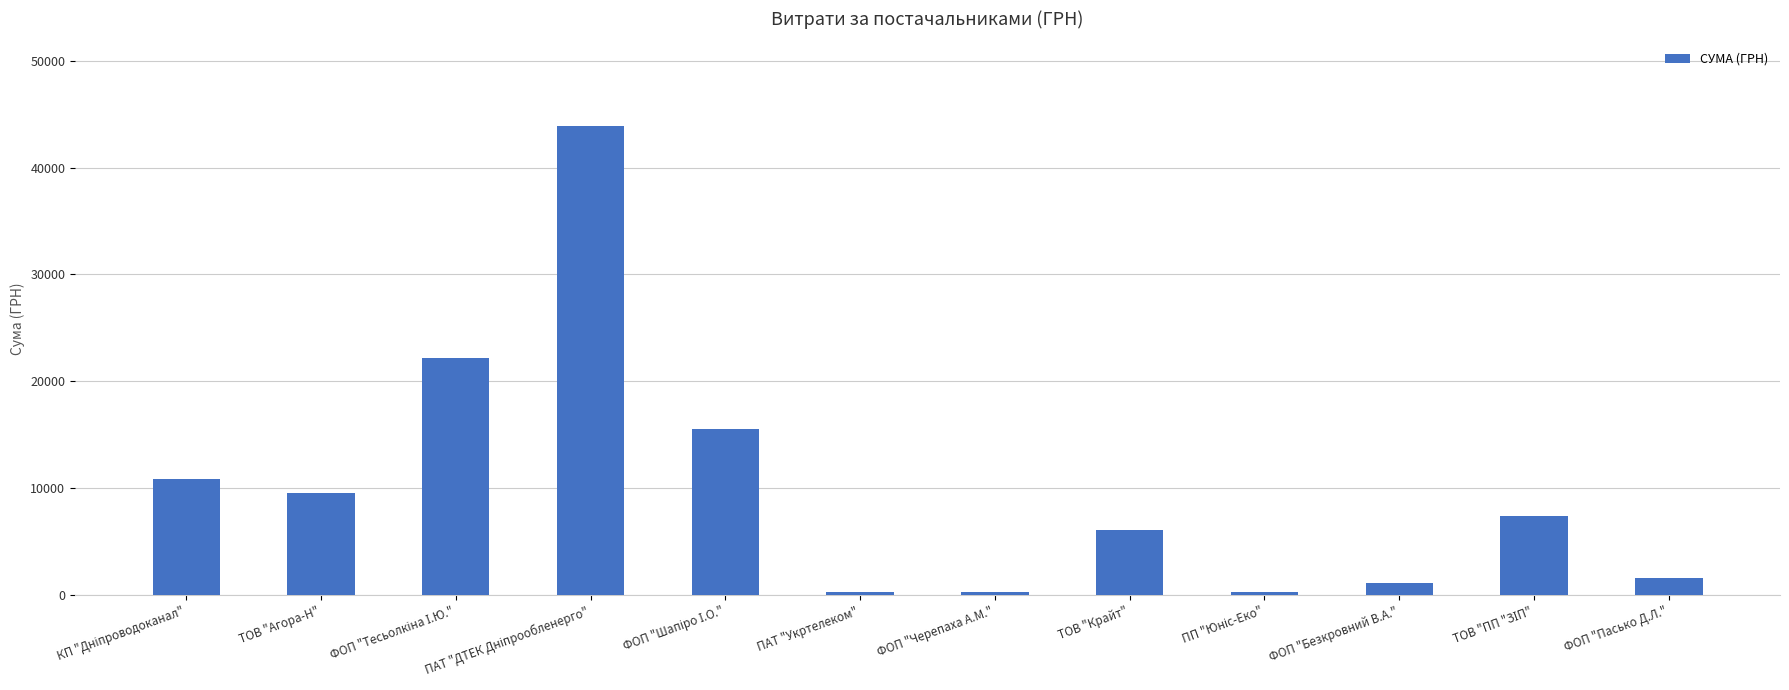

What position from the right is ФОП "Безкровний В.А."?

3